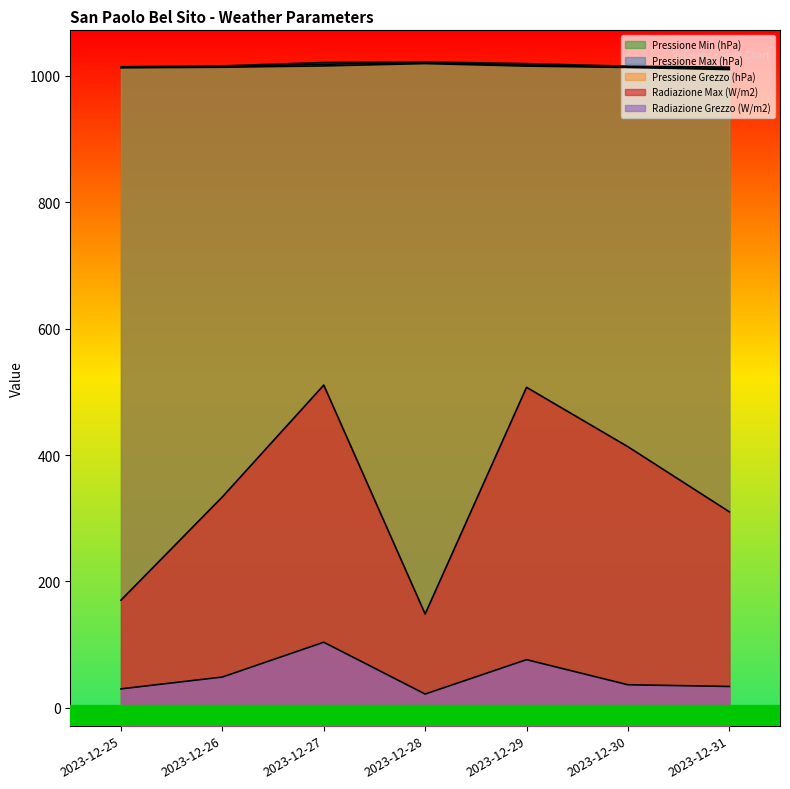

Reading right to left, transcribe all the data shown in this chart.

Pressione Min (hPa): 1010.0	1013.4	1015.5	1019.5	1015.8	1013.7	1012.9
Pressione Max (hPa): 1013.9	1015.3	1019.4	1022.1	1021.2	1015.8	1014.5
Pressione Grezzo (hPa): 1011.8	1014.4	1017.4	1021.0	1018.4	1014.6	1013.6
Radiazione Max (W/m2): 310.2	413.2	507.2	148.5	510.7	333.8	170.4
Radiazione Grezzo (W/m2): 33.8	36.5	76.2	21.8	103.8	48.7	30.0